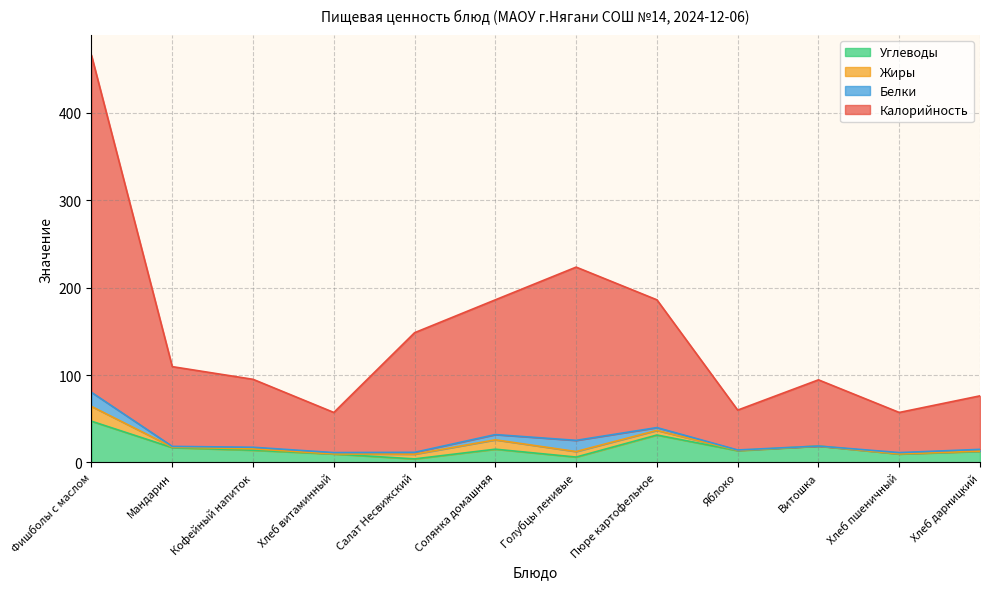

The Калорийность series shows 465.5 at Фишболы с маслом. True or false?

True